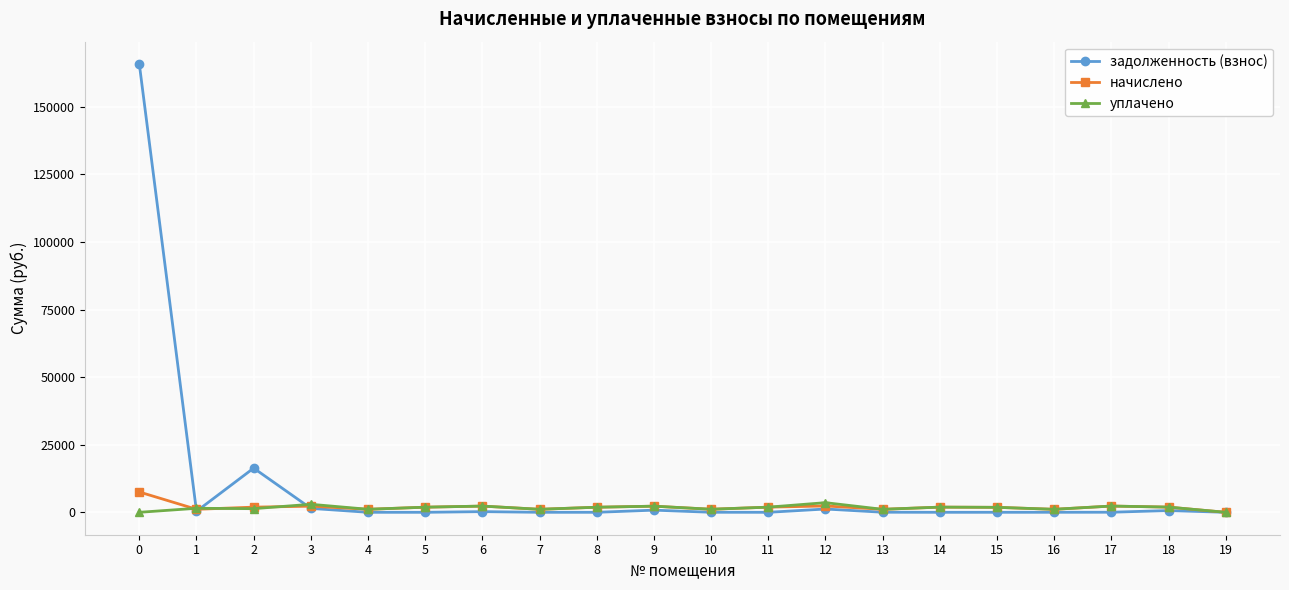

What is the difference between the maximum and minimum values in the уплачено series?

3565.4